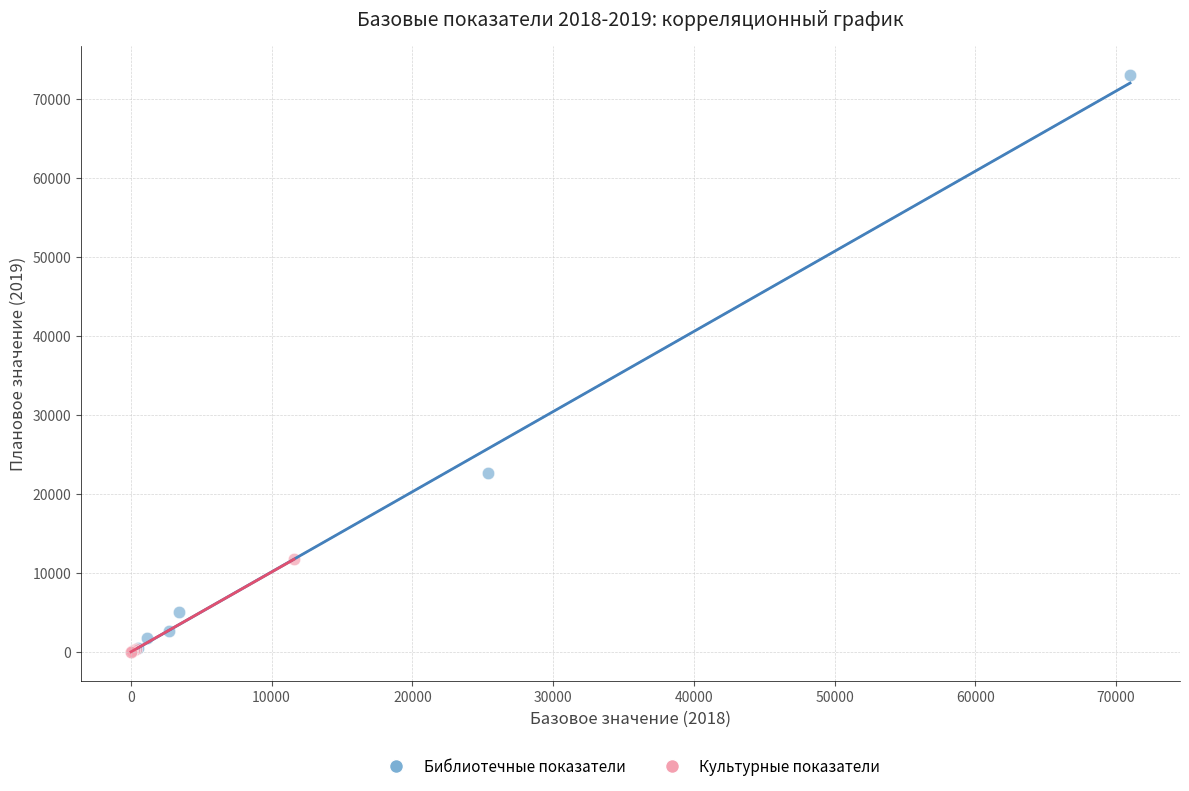

Which series has the widest spread of Y values?

Библиотечные показатели